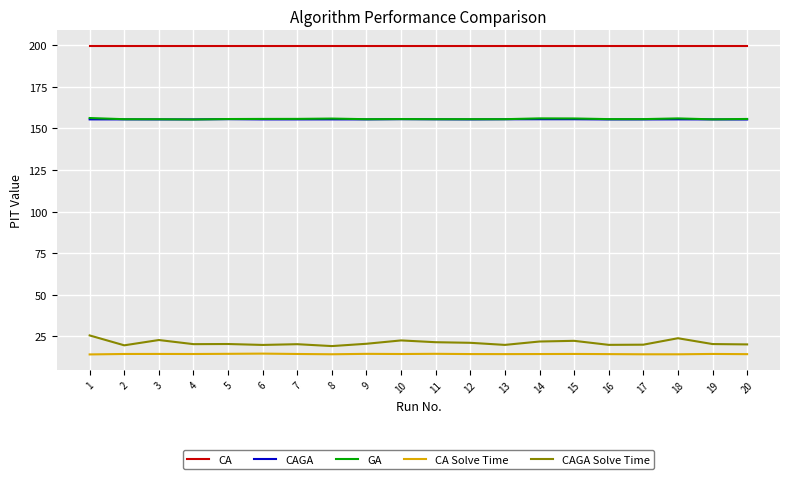

True or false: CA Solve Time and CA intersect in this chart.

False